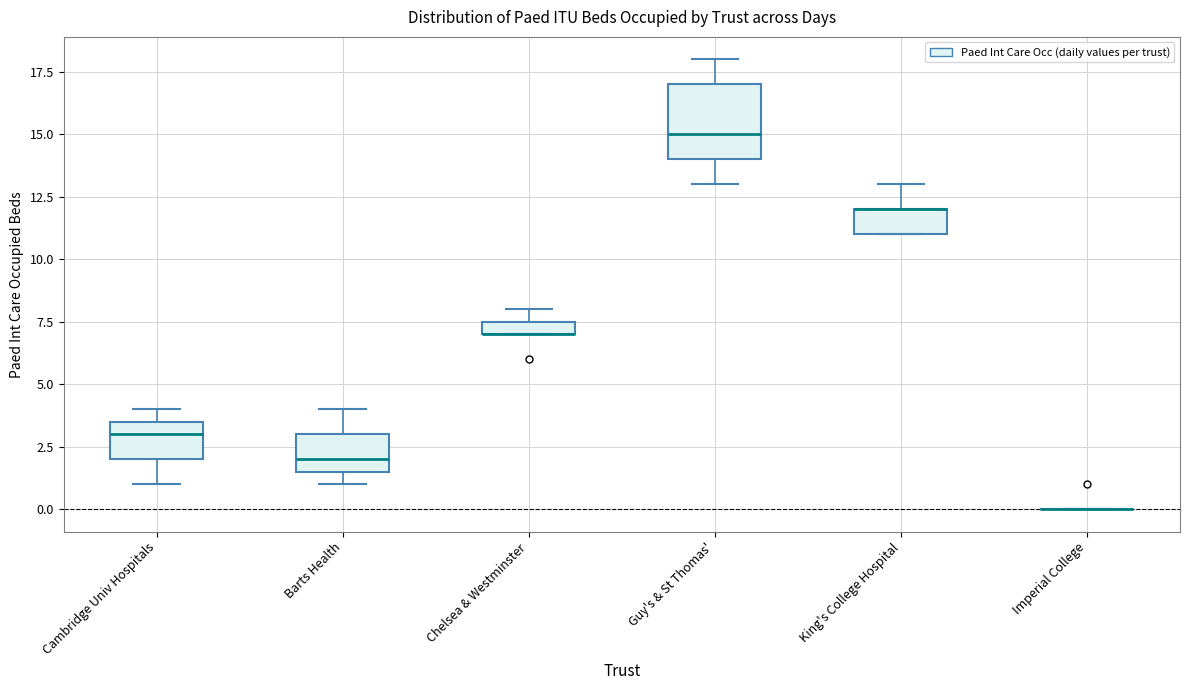

Where is the upper edge of the box for Chelsea & Westminster on the y-axis? The values are not printed on the chart, so give them approximately, as read against the axis.

7.5